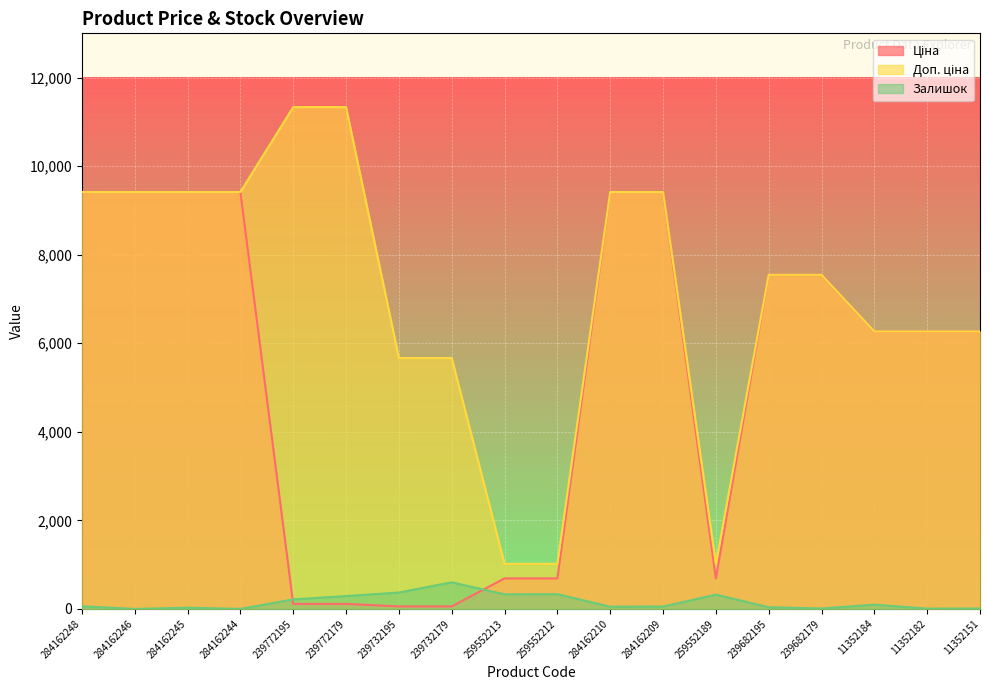

True or false: Залишок and Ціна cross at least once.

True